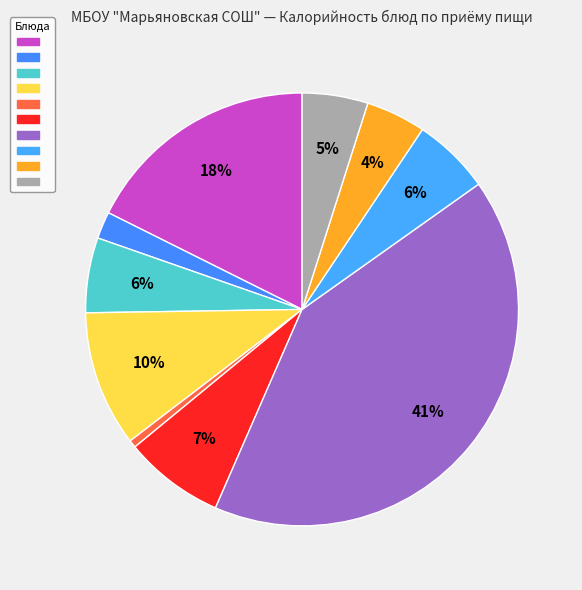

Which category has the smallest portion of the pie?

Огурец в нарезке